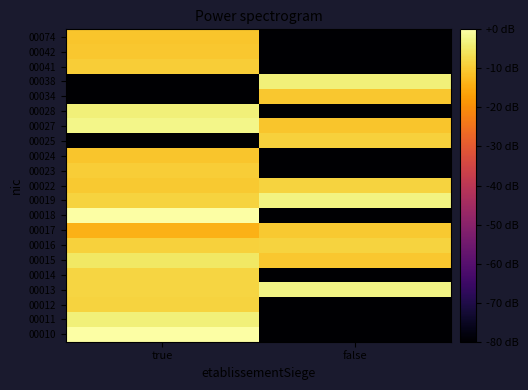

At which category is the sum across all series the highest?

true